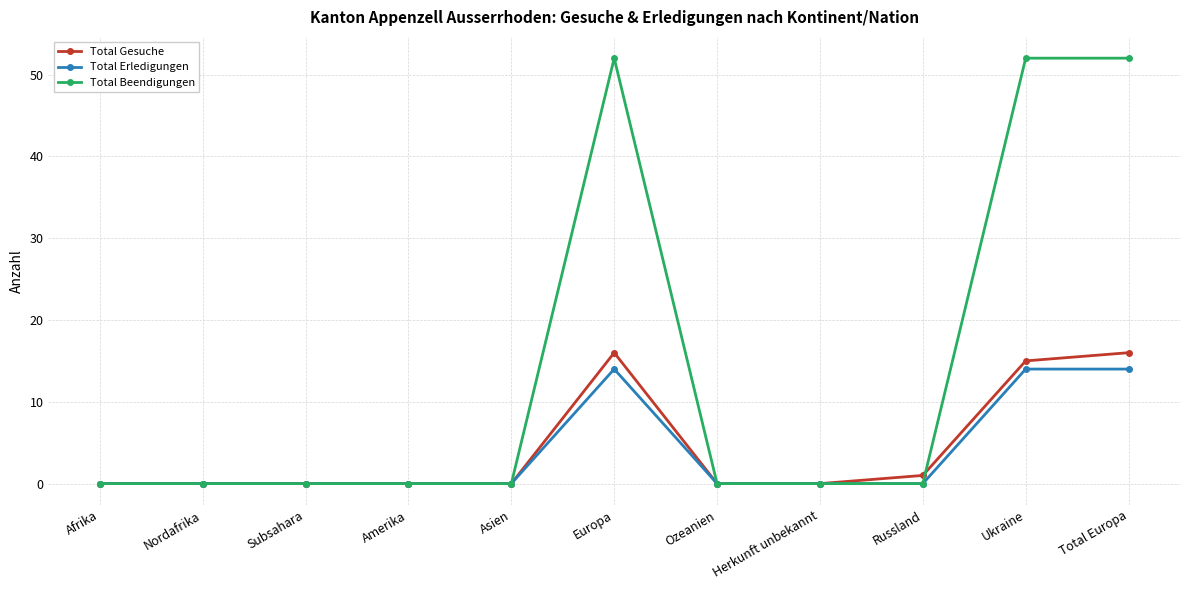

At how many categories does at least one series exceed 36?

3